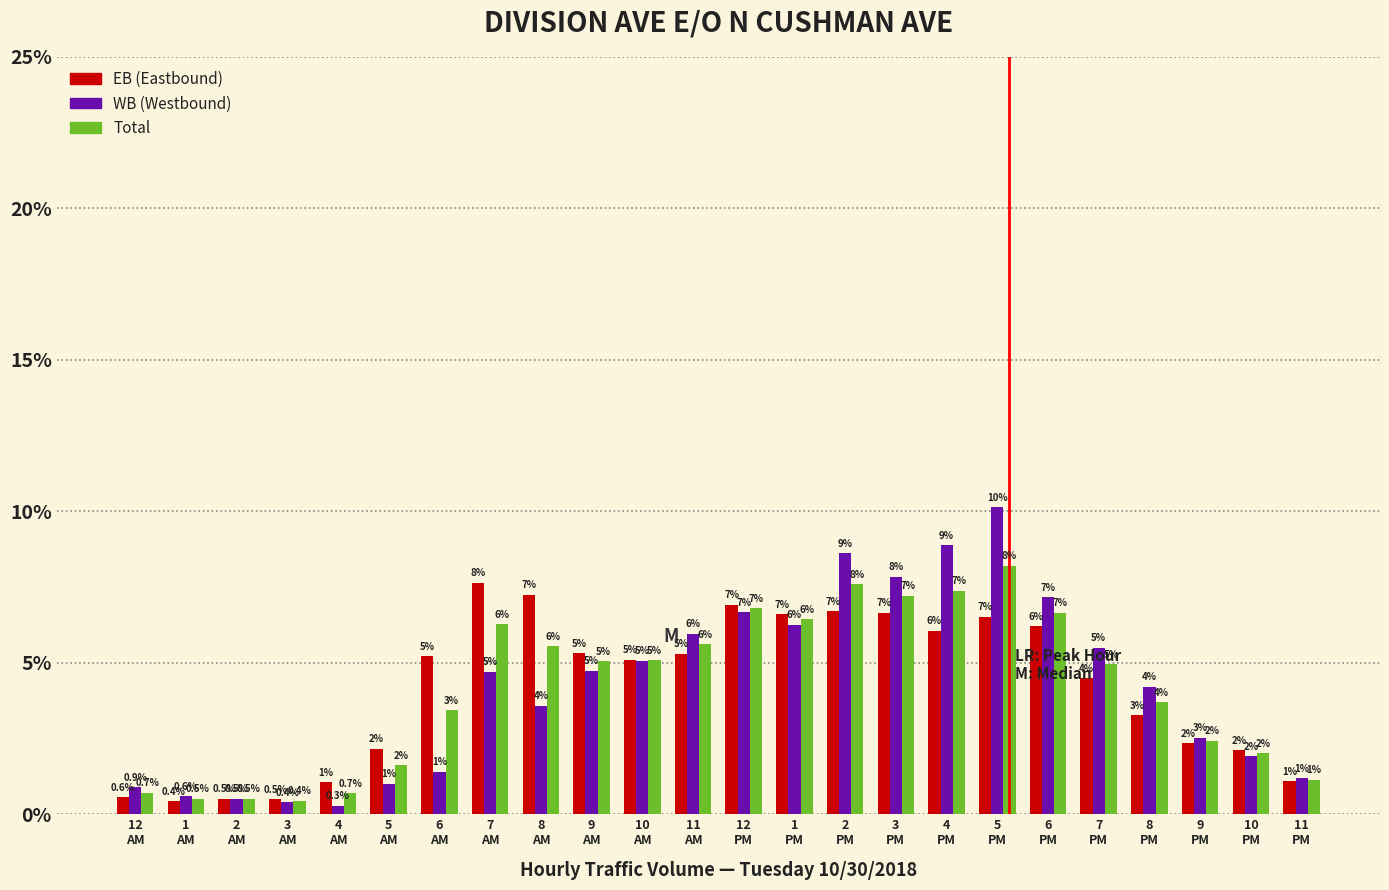

What is the smallest value displayed?

0.3